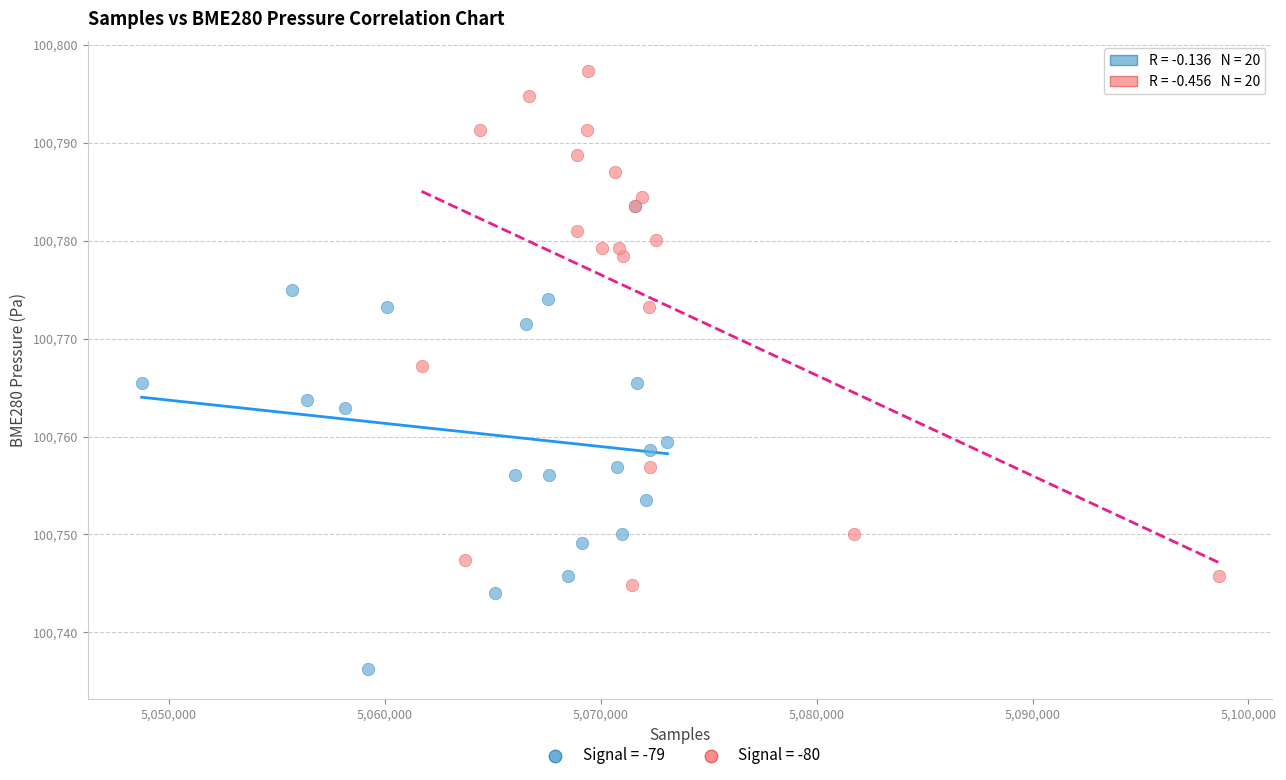

Which series has the widest spread of Y values?

Signal = -80